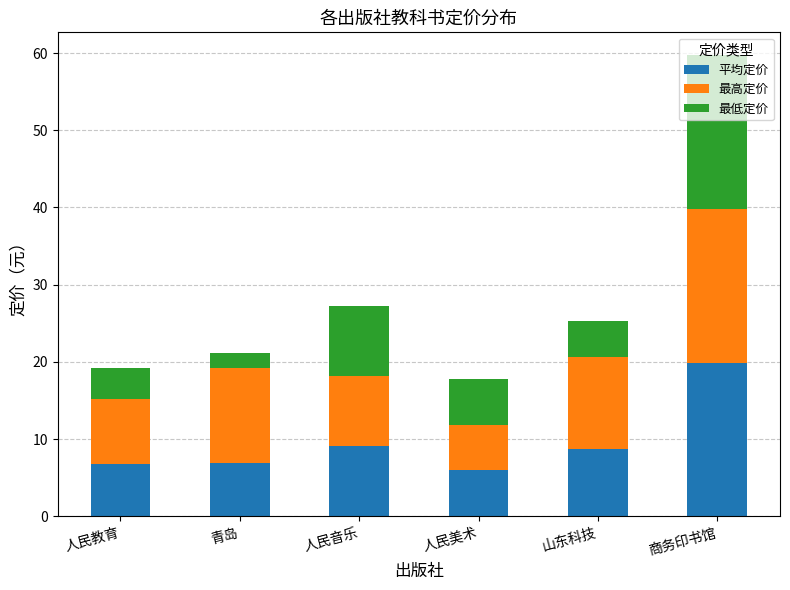

How many distinct data groups are displayed?

3